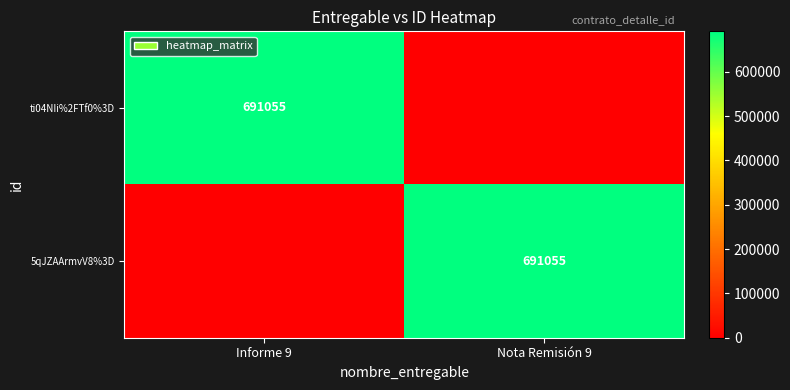

Which category has the lowest value across all series?

Nota Remisión 9